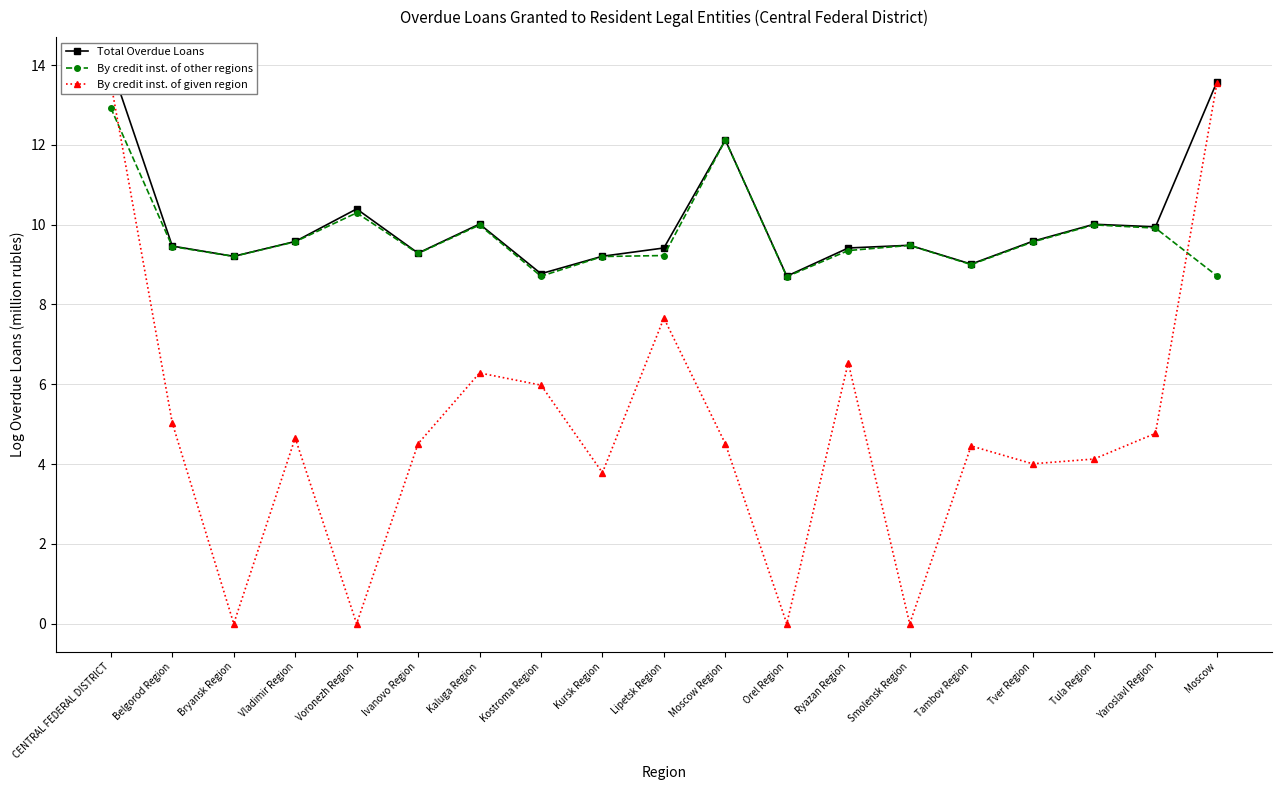

Reading left to right, extract all data points from this chart.

Total Overdue Loans: CENTRAL FEDERAL DISTRICT=14.0	Belgorod Region=9.5	Bryansk Region=9.2	Vladimir Region=9.6	Voronezh Region=10.4	Ivanovo Region=9.3	Kaluga Region=10.0	Kostroma Region=8.8	Kursk Region=9.2	Lipetsk Region=9.4	Moscow Region=12.1	Orel Region=8.7	Ryazan Region=9.4	Smolensk Region=9.5	Tambov Region=9.0	Tver Region=9.6	Tula Region=10.0	Yaroslavl Region=9.9	Moscow=13.6
By credit inst. of other regions: CENTRAL FEDERAL DISTRICT=12.9	Belgorod Region=9.5	Bryansk Region=9.2	Vladimir Region=9.6	Voronezh Region=10.3	Ivanovo Region=9.3	Kaluga Region=10.0	Kostroma Region=8.7	Kursk Region=9.2	Lipetsk Region=9.2	Moscow Region=12.1	Orel Region=8.7	Ryazan Region=9.4	Smolensk Region=9.5	Tambov Region=9.0	Tver Region=9.6	Tula Region=10.0	Yaroslavl Region=9.9	Moscow=8.7
By credit inst. of given region: CENTRAL FEDERAL DISTRICT=13.6	Belgorod Region=5.0	Bryansk Region=0.0	Vladimir Region=4.7	Voronezh Region=0.0	Ivanovo Region=4.5	Kaluga Region=6.3	Kostroma Region=6.0	Kursk Region=3.8	Lipetsk Region=7.7	Moscow Region=4.5	Orel Region=0.0	Ryazan Region=6.5	Smolensk Region=0.0	Tambov Region=4.5	Tver Region=4.0	Tula Region=4.1	Yaroslavl Region=4.8	Moscow=13.5